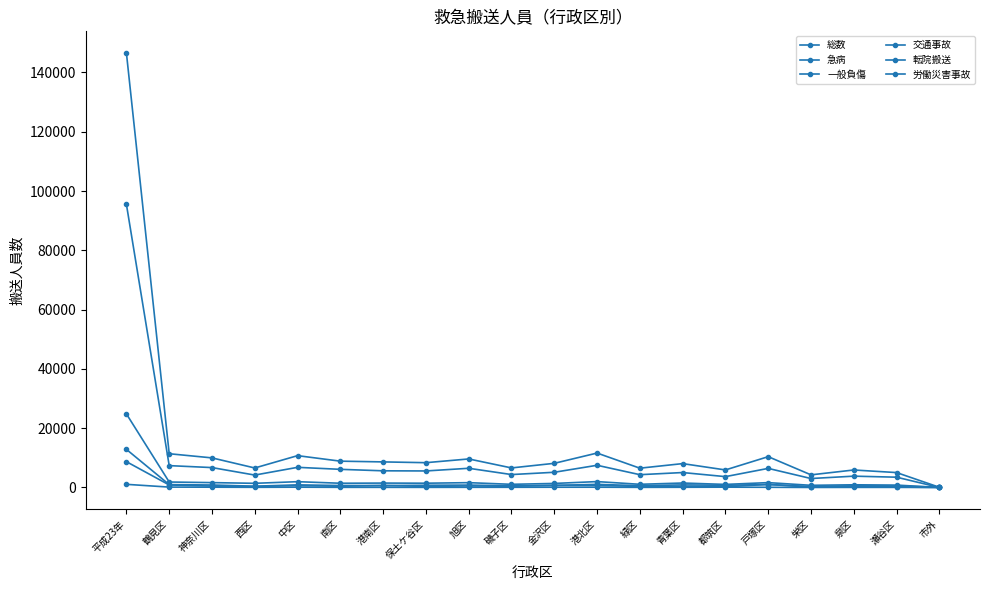

True or false: 急病 and 転院搬送 intersect in this chart.

False